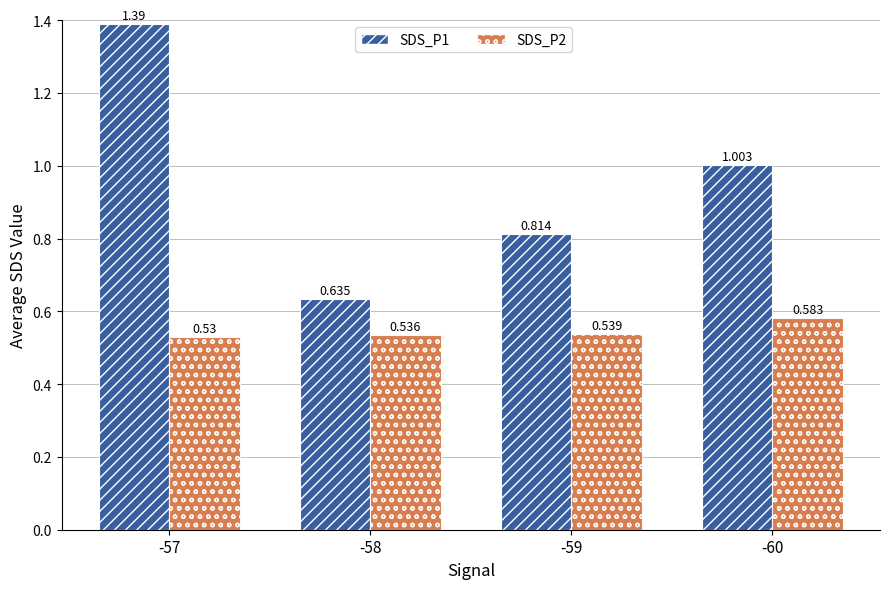

Reading left to right, transcribe all the data shown in this chart.

SDS_P1: -57=1.4	-58=0.6	-59=0.8	-60=1.0
SDS_P2: -57=0.5	-58=0.5	-59=0.5	-60=0.6